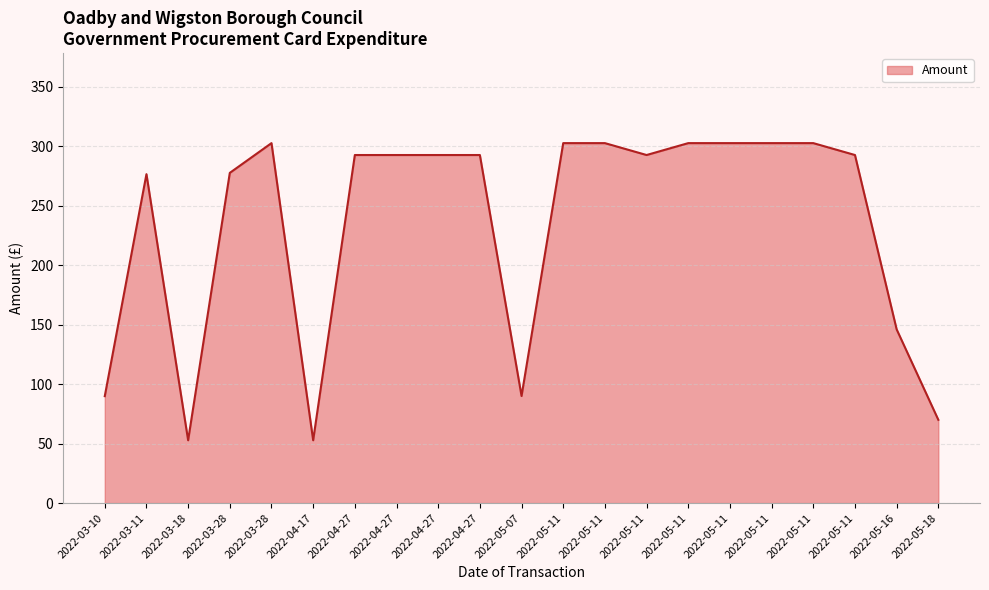

Does the chart have visible grid lines?

Yes